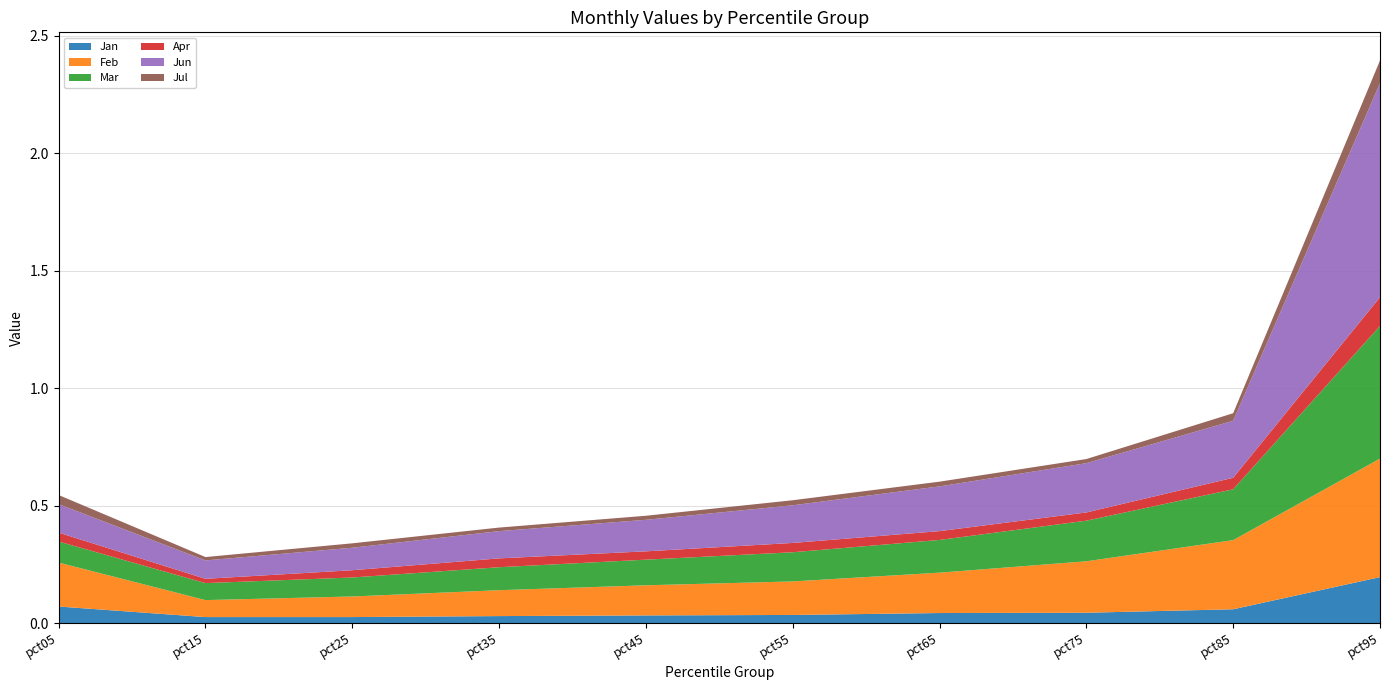

Reading left to right, transcribe all the data shown in this chart.

Jan: 0.1	0.0	0.0	0.0	0.0	0.0	0.0	0.0	0.1	0.2
Feb: 0.2	0.1	0.1	0.1	0.1	0.1	0.2	0.2	0.3	0.5
Mar: 0.1	0.1	0.1	0.1	0.1	0.1	0.1	0.2	0.2	0.6
Apr: 0.0	0.0	0.0	0.0	0.0	0.0	0.0	0.0	0.0	0.1
Jun: 0.1	0.1	0.1	0.1	0.1	0.2	0.2	0.2	0.2	0.9
Jul: 0.0	0.0	0.0	0.0	0.0	0.0	0.0	0.0	0.0	0.1